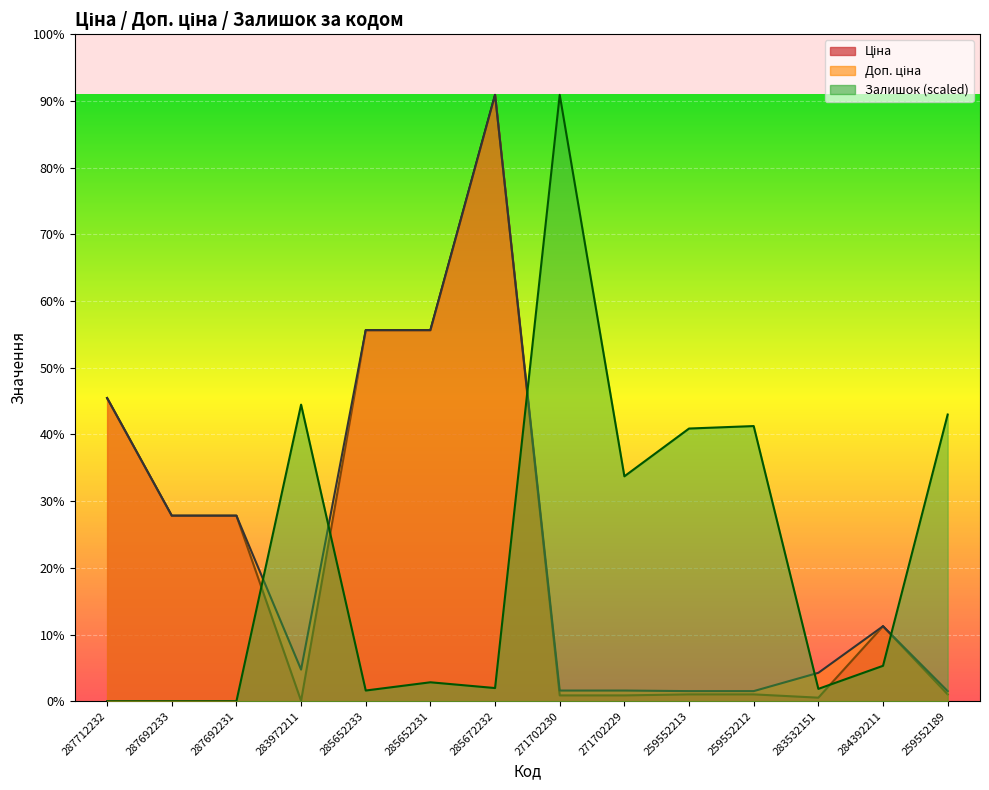

At which category does Залишок reach its first local peak?

283972211